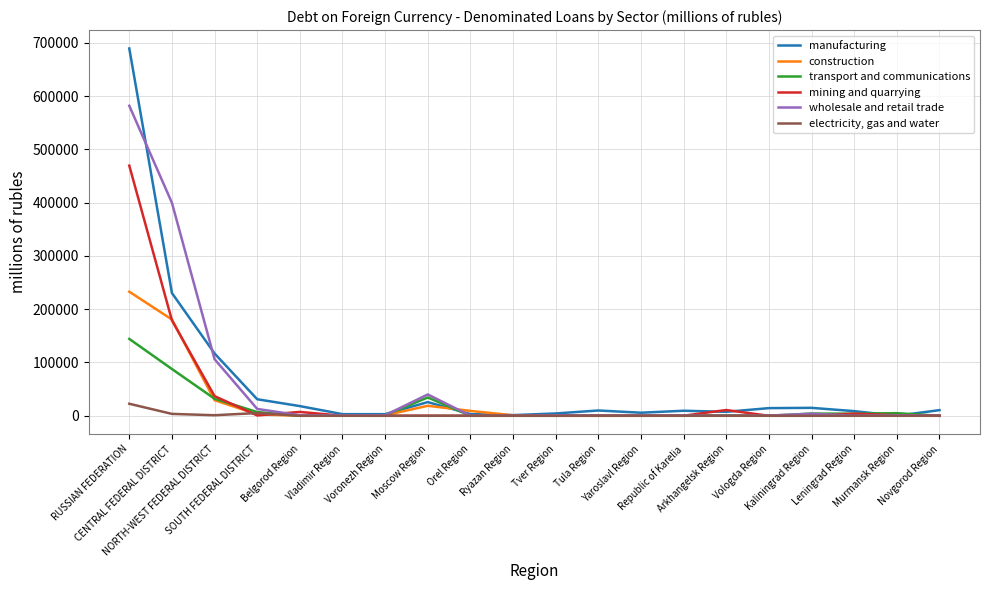

In construction, how many points are higher than both neighbors (excluding endpoints)?

4